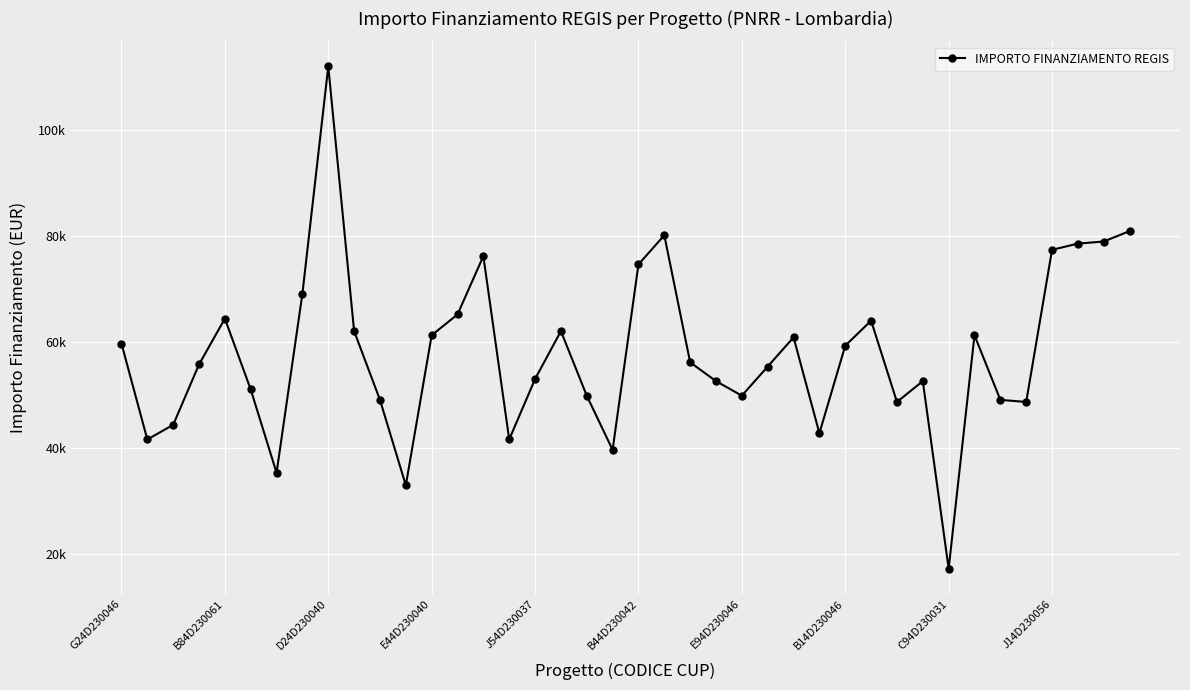

Is this an area chart (filled region under the line)?

No